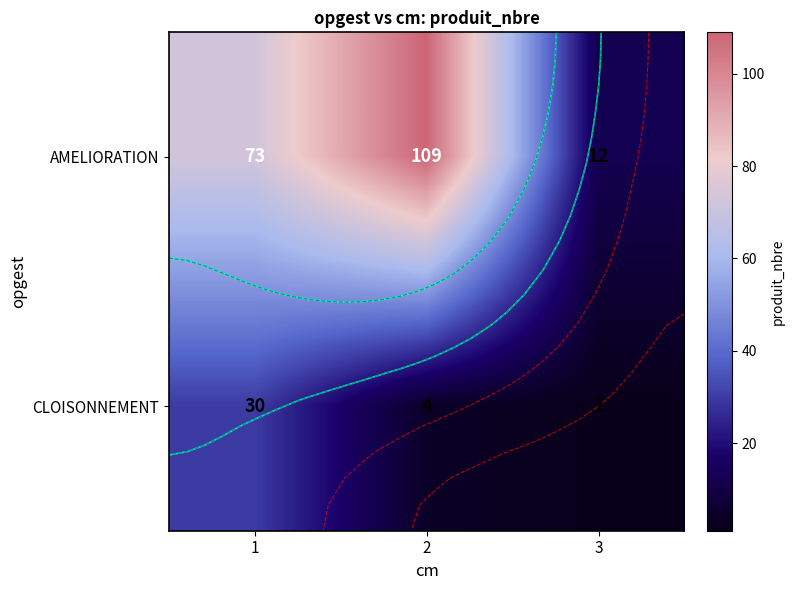

Rank the series by their maximum value, from lowest to highest.

CLOISONNEMENT, AMELIORATION